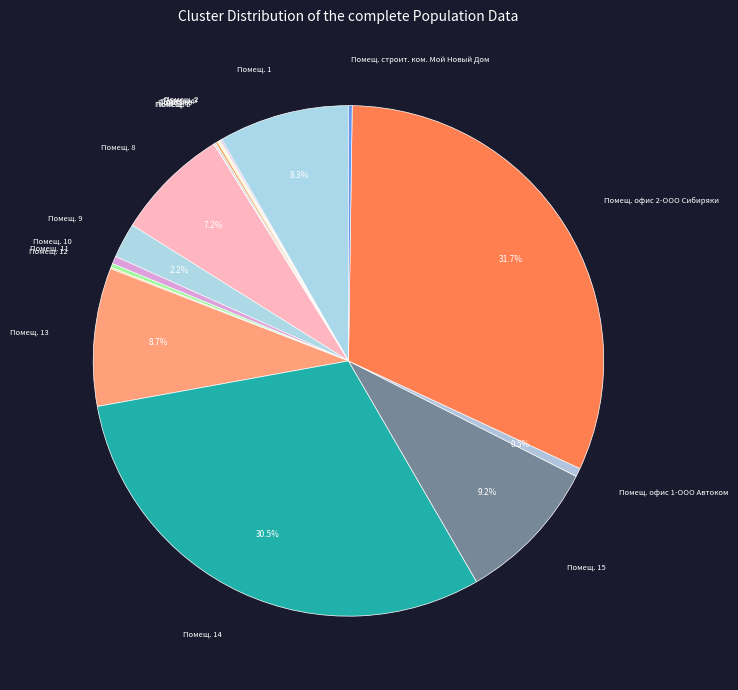

To the nearest percent, what is the difference between the largest and smallest slice percentages?

32%